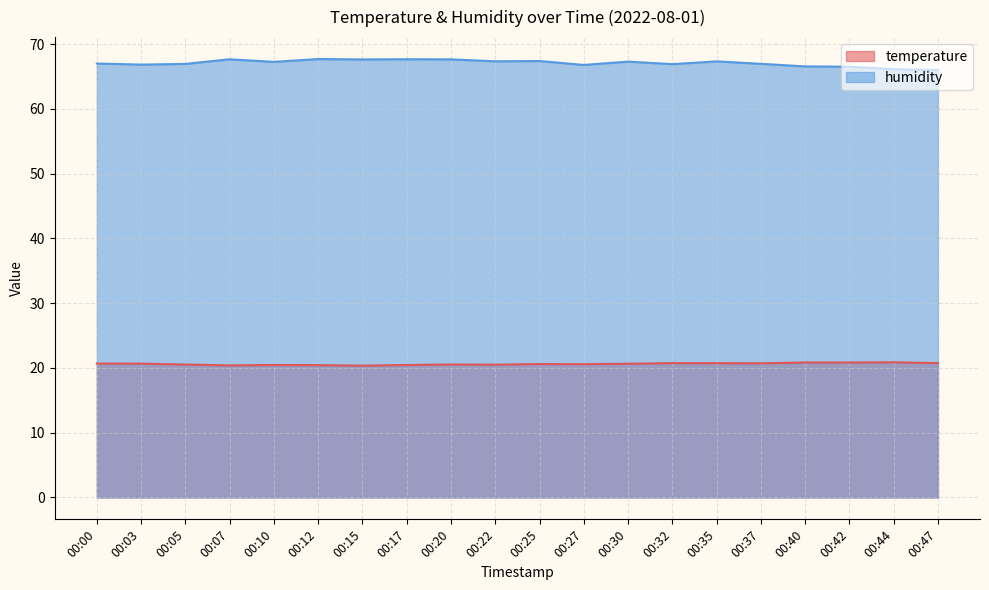

True or false: temperature and humidity intersect in this chart.

False